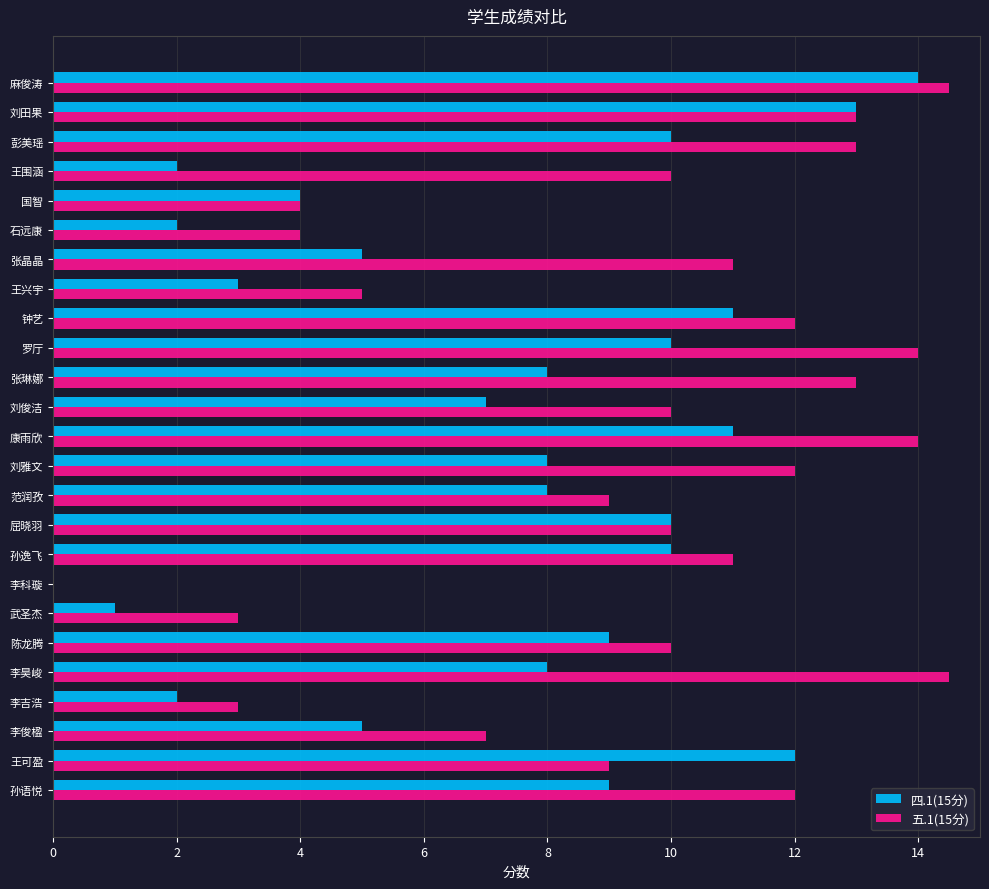

The value of 四.1(15分) at 李吉浩 is 0.9. True or false?

False